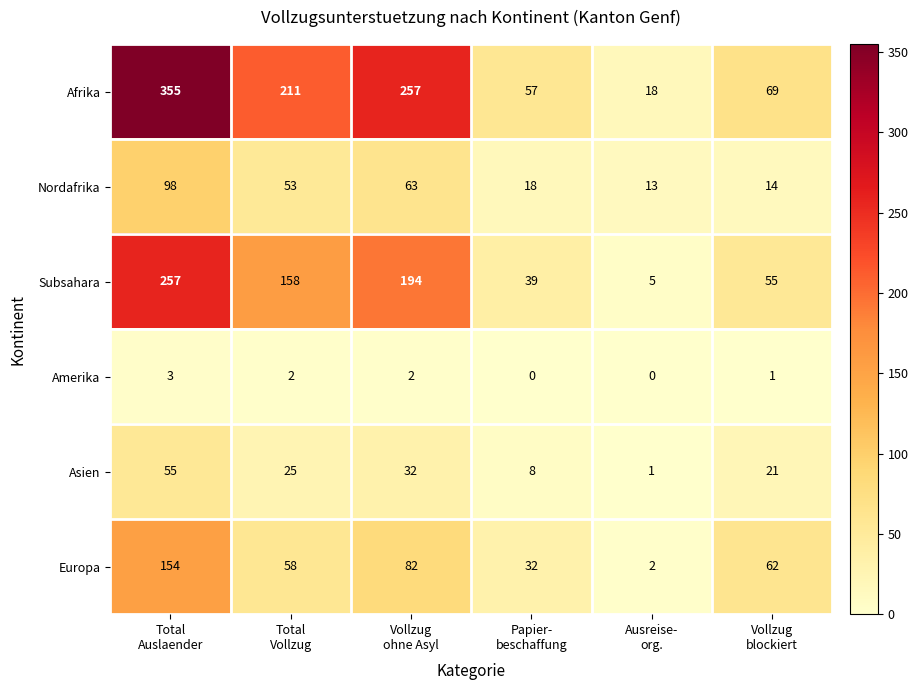

How many data points in Europa are less than 62?

3